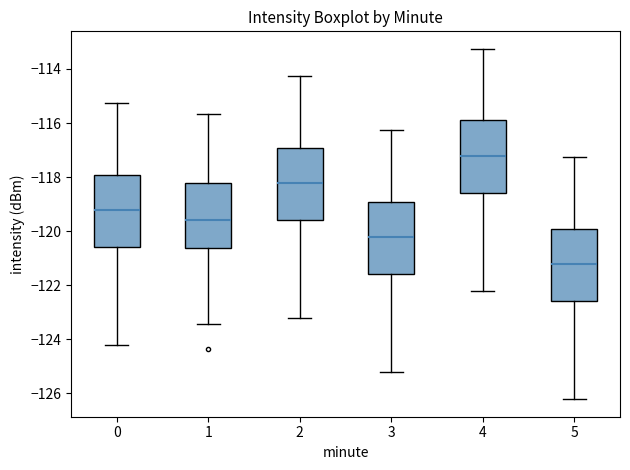

Which box's median line is the lowest?

5